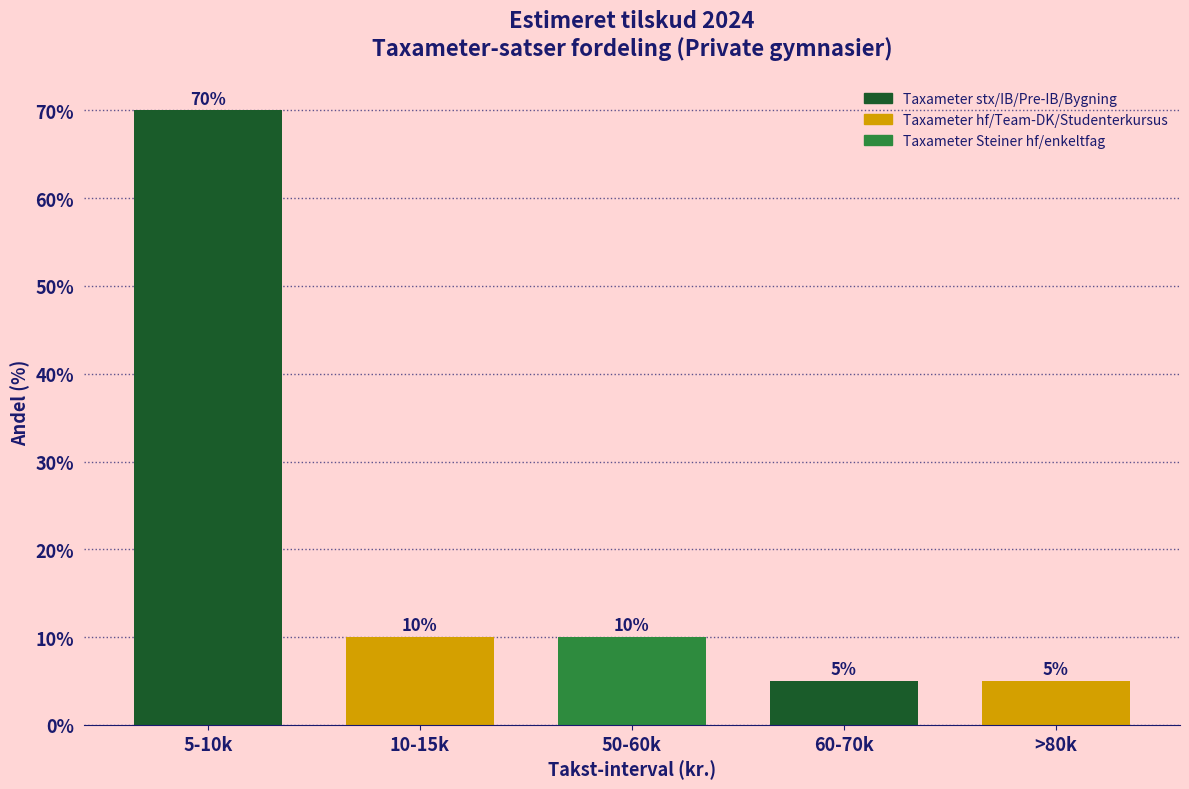

Reading left to right, what are all the values shown in this chart?

5-10k=70	10-15k=10	50-60k=10	60-70k=5	>80k=5